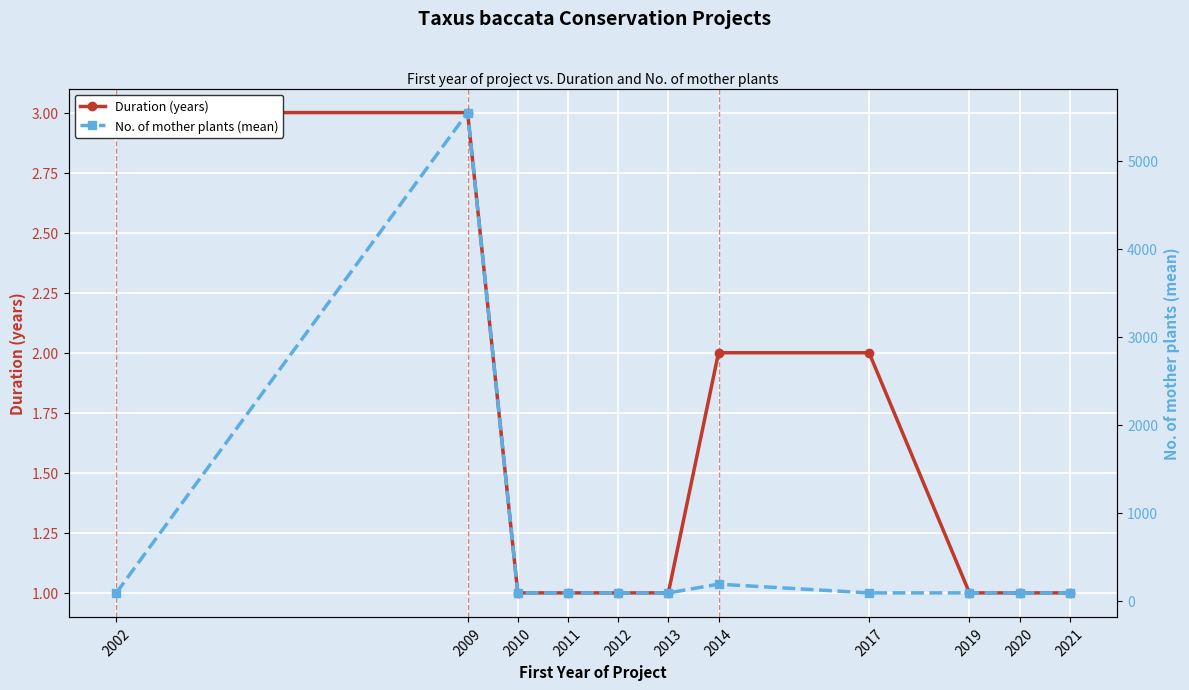

Between 2002 and 2017, which series saw the biggest shift?

Duration (years)